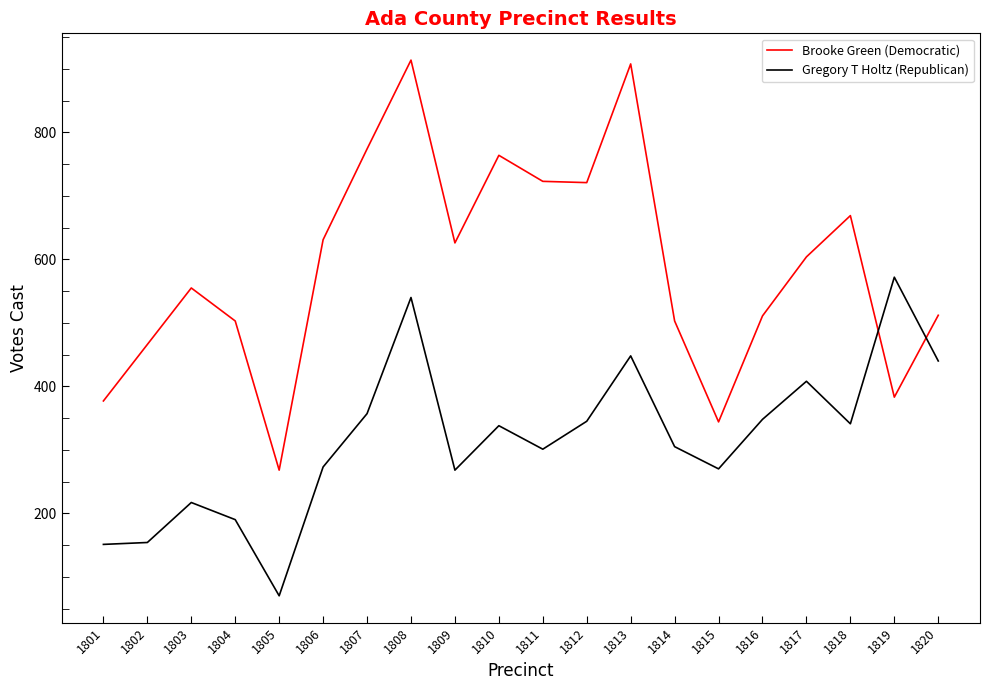

How many lines are shown in the chart?

2